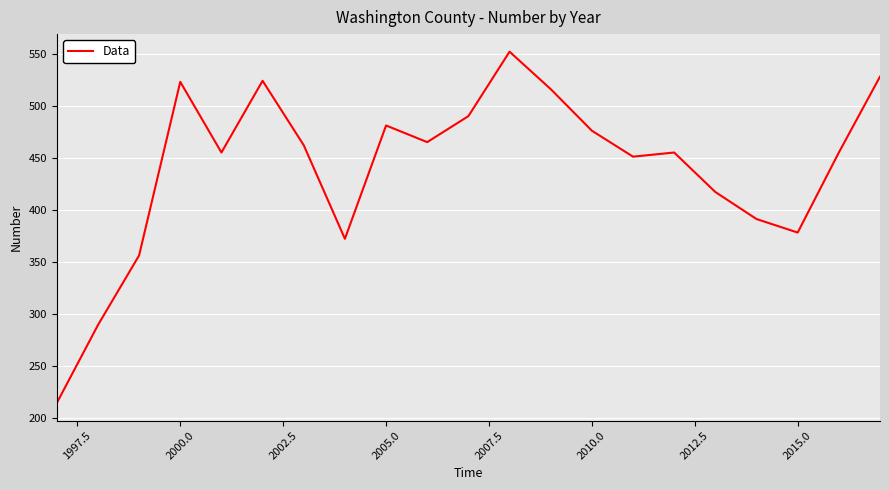

What is the difference between the maximum and minimum values?

338